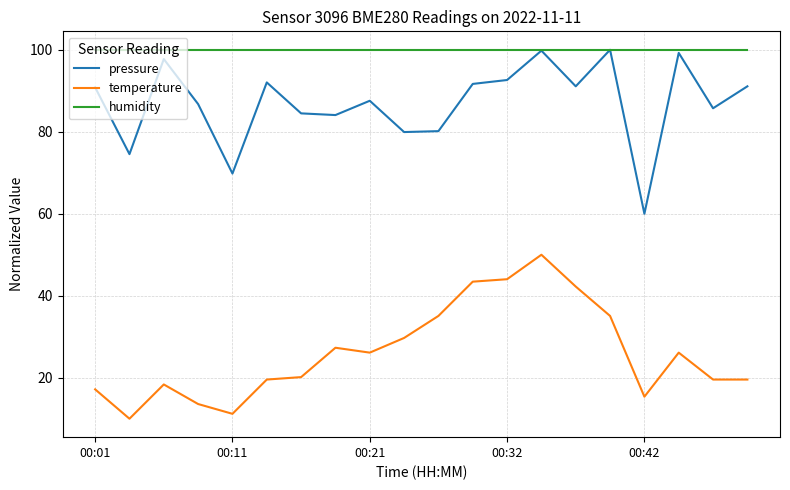

What is the highest value of the humidity series?

100.0